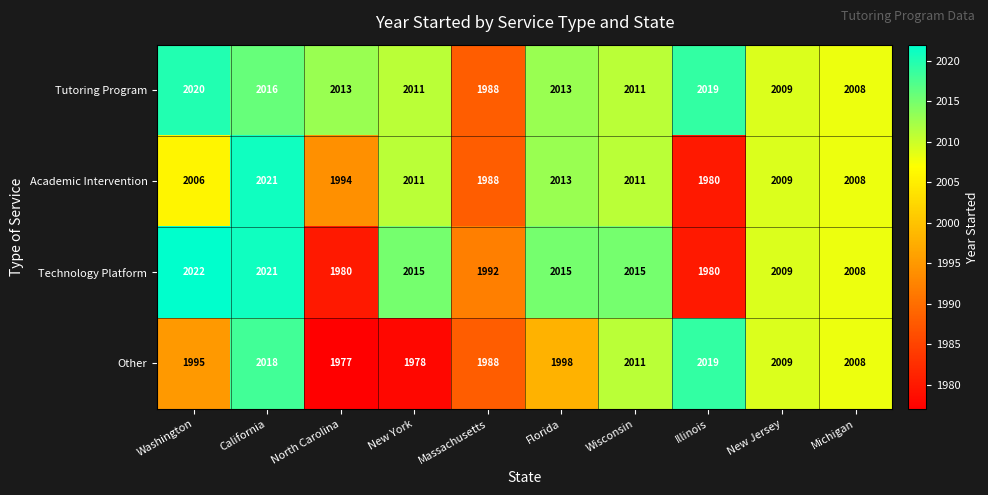

The value of Tutoring Program at Washington is 897. True or false?

False